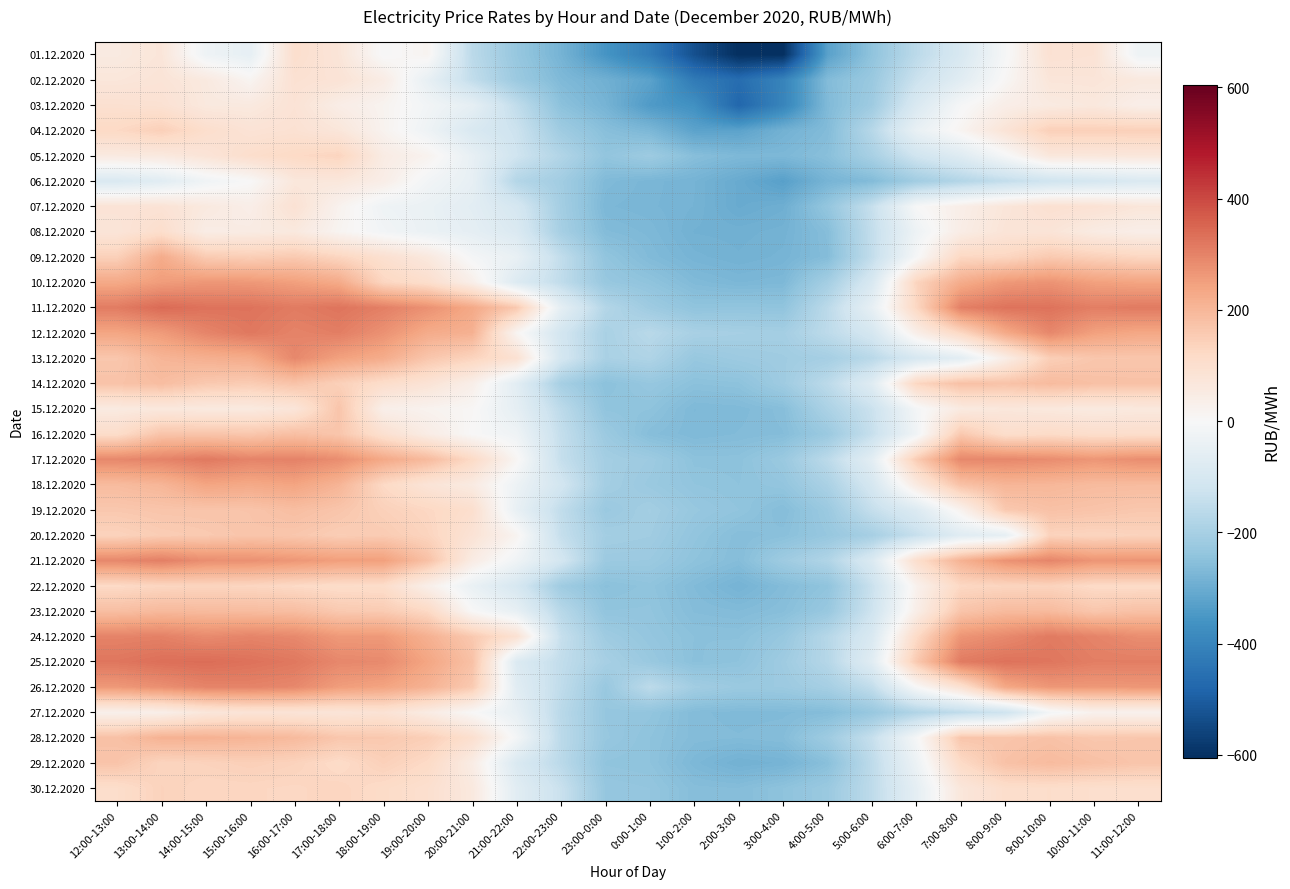

What is the smallest value displayed?

-604.7